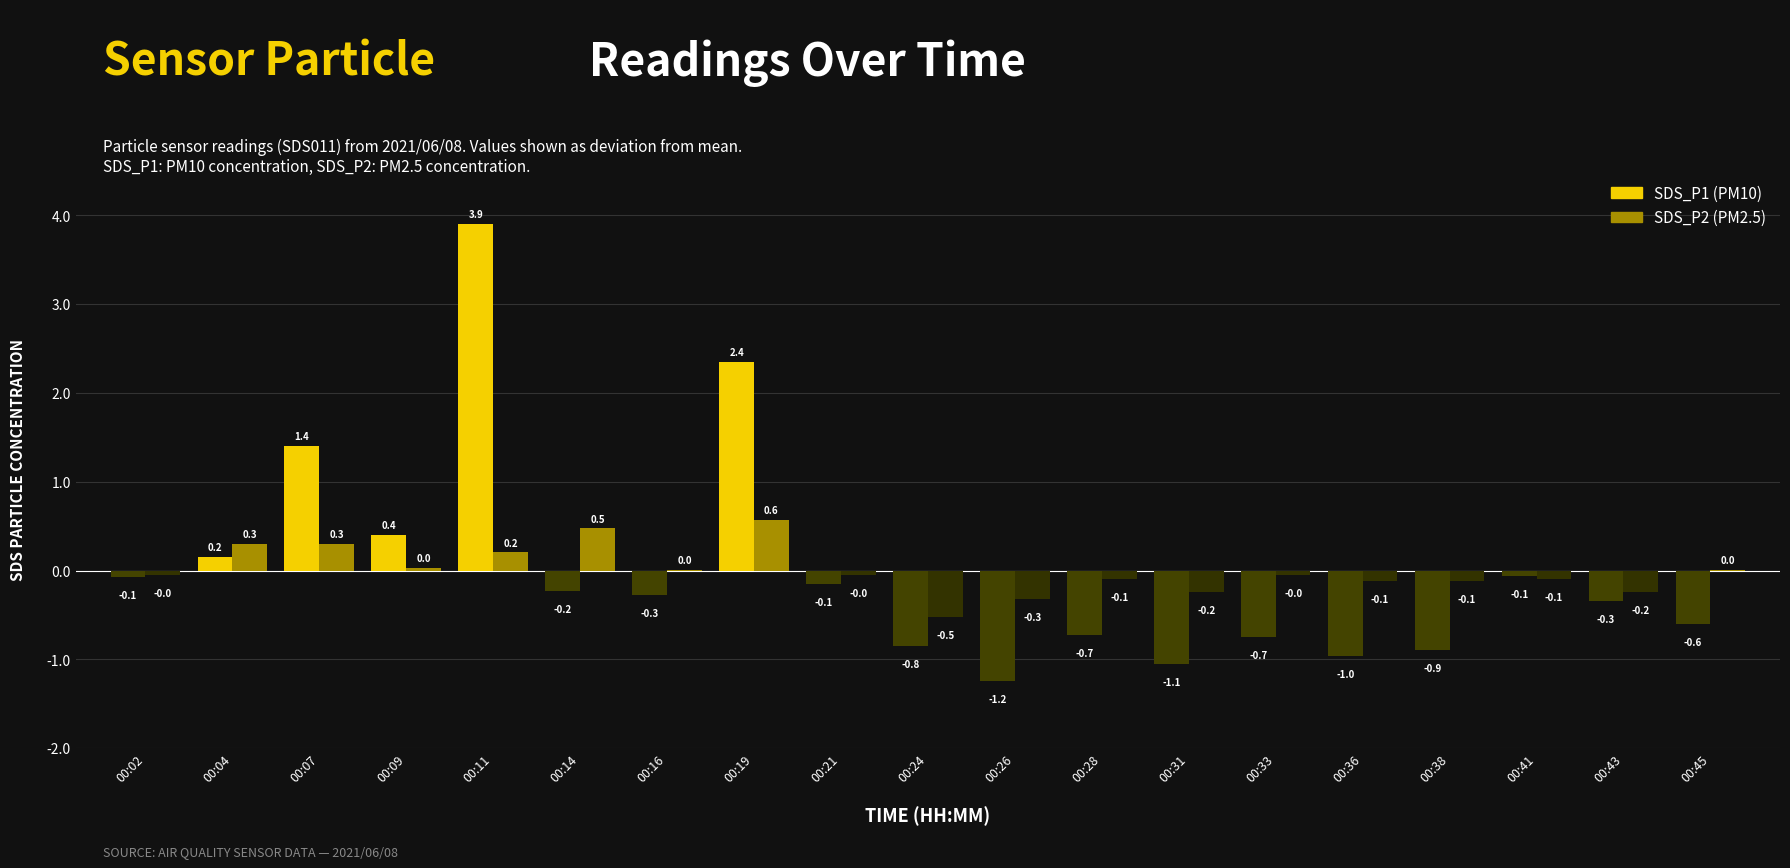

Count the number of categories in the chart.

19